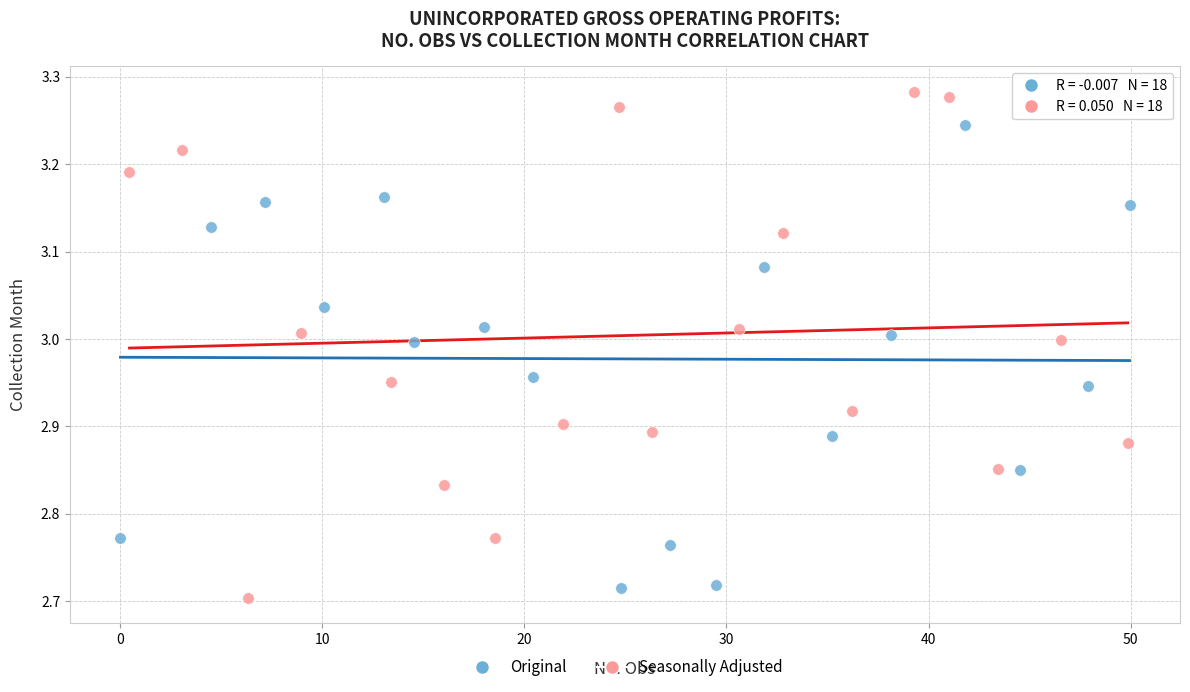

Which series reaches the maximum Y coordinate?

Seasonally Adjusted